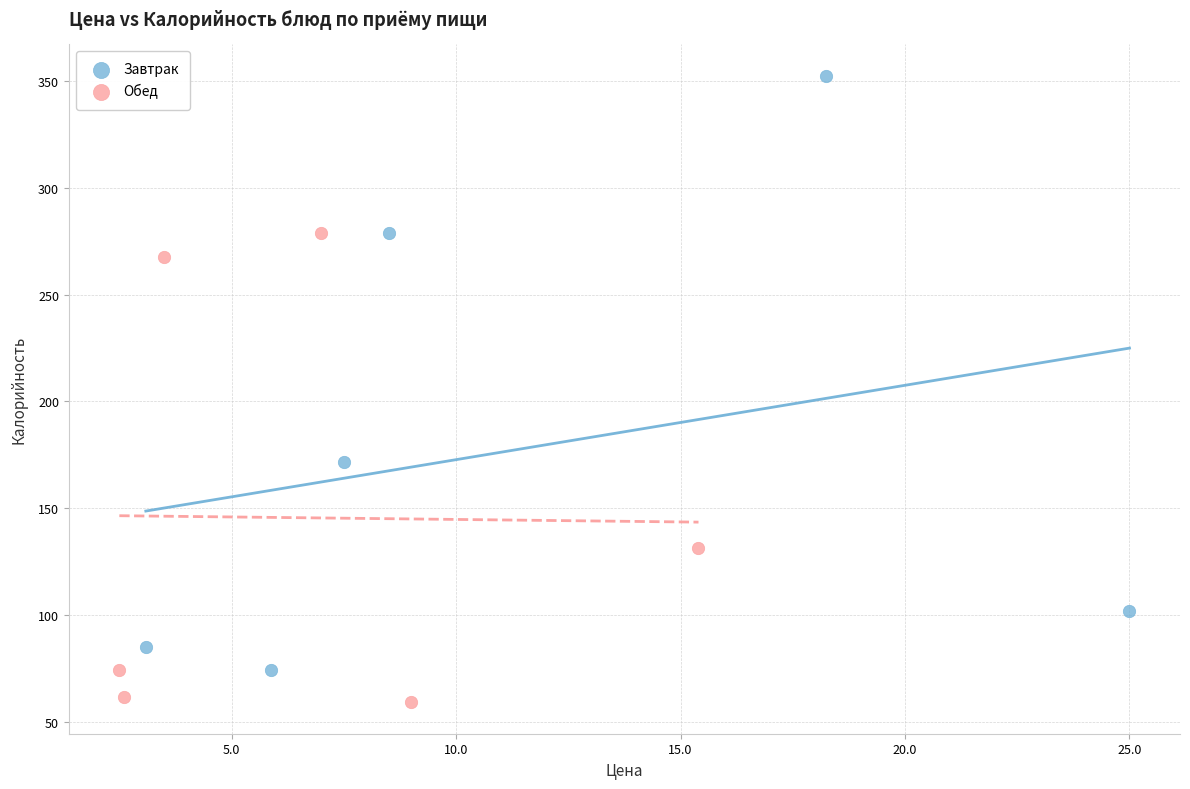

Which series has the widest spread of Y values?

Завтрак